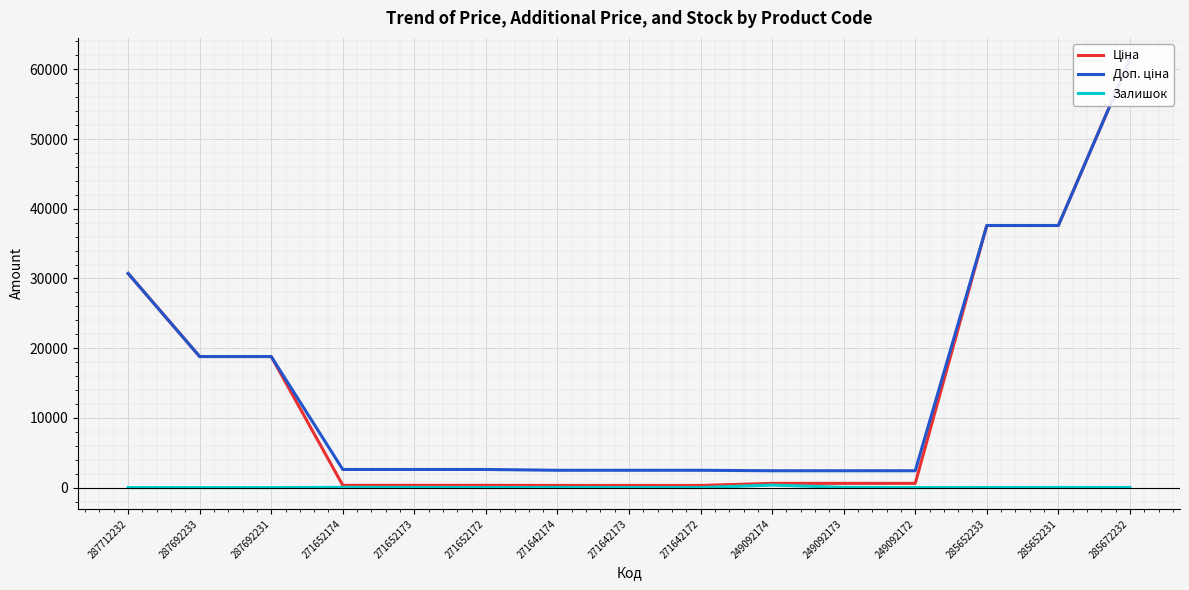

The Ціна series shows 37593.6 at 285652233. True or false?

True